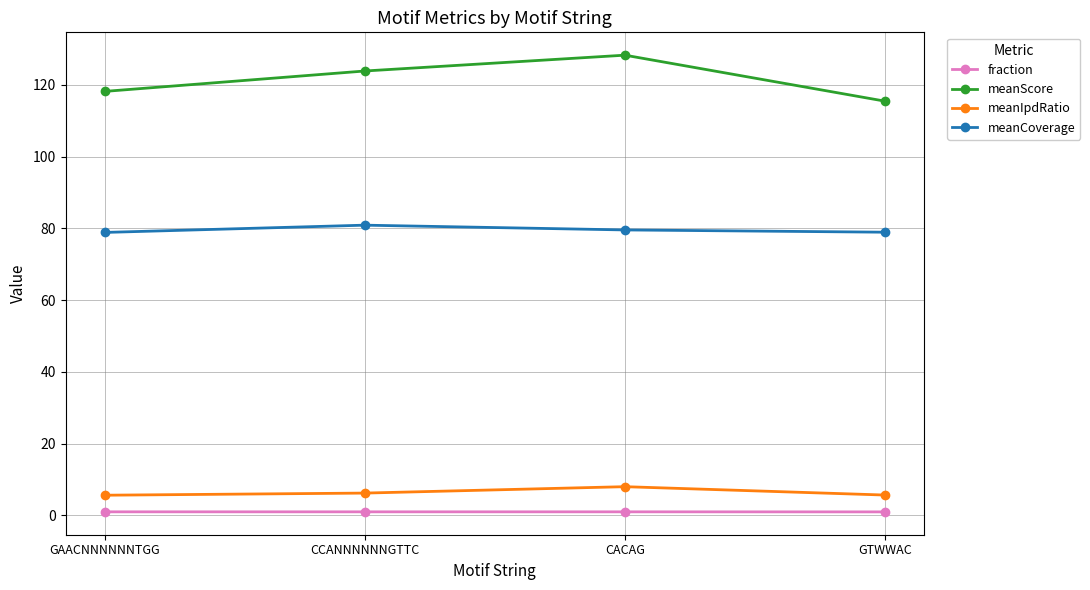

How many lines are shown in the chart?

4